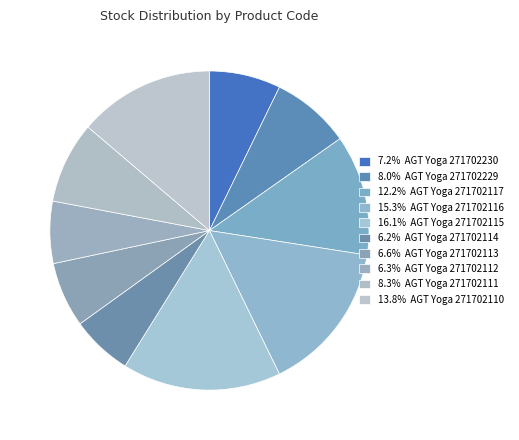

Count the number of slices in the pie.

10